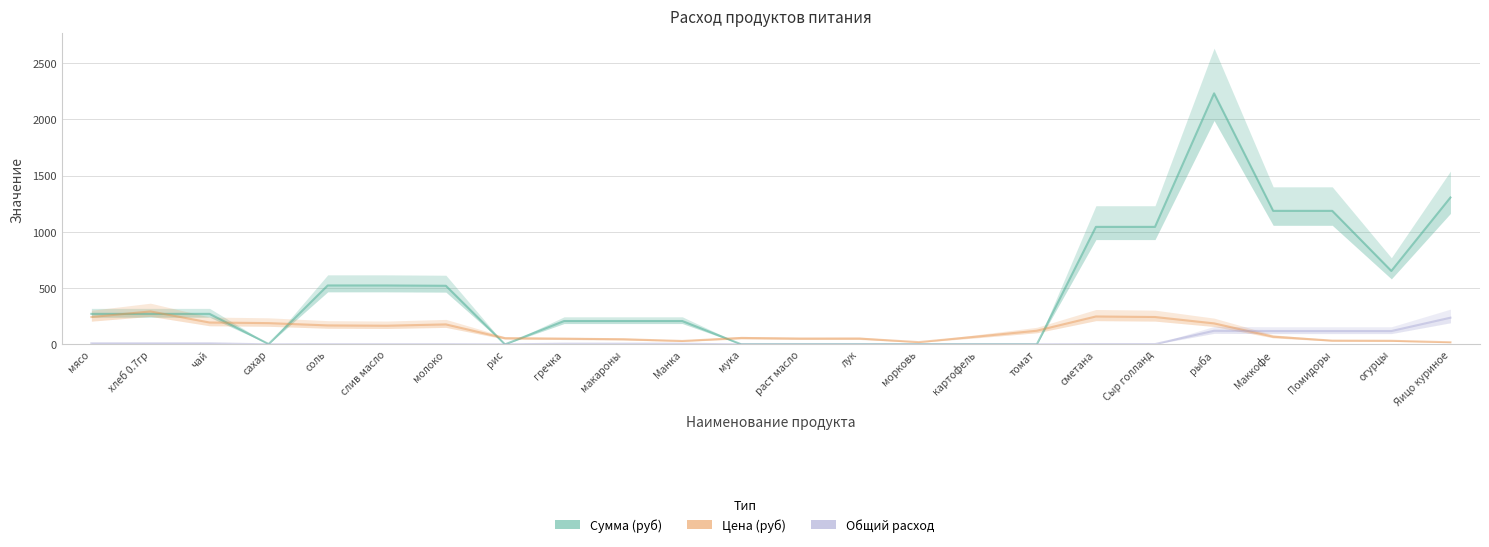

What are all the series names shown in the legend?

Сумма (руб), Цена (руб), Общий расход